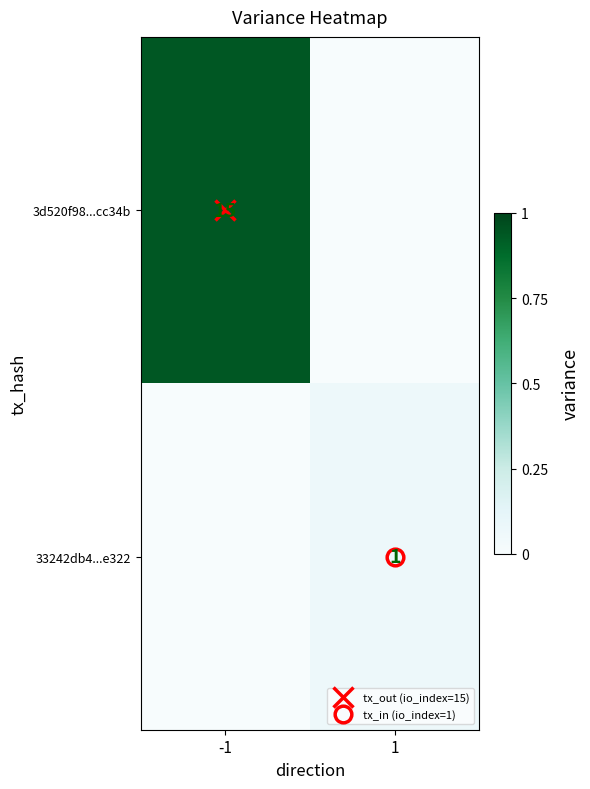

At how many categories does at least one series exceed 0?

2